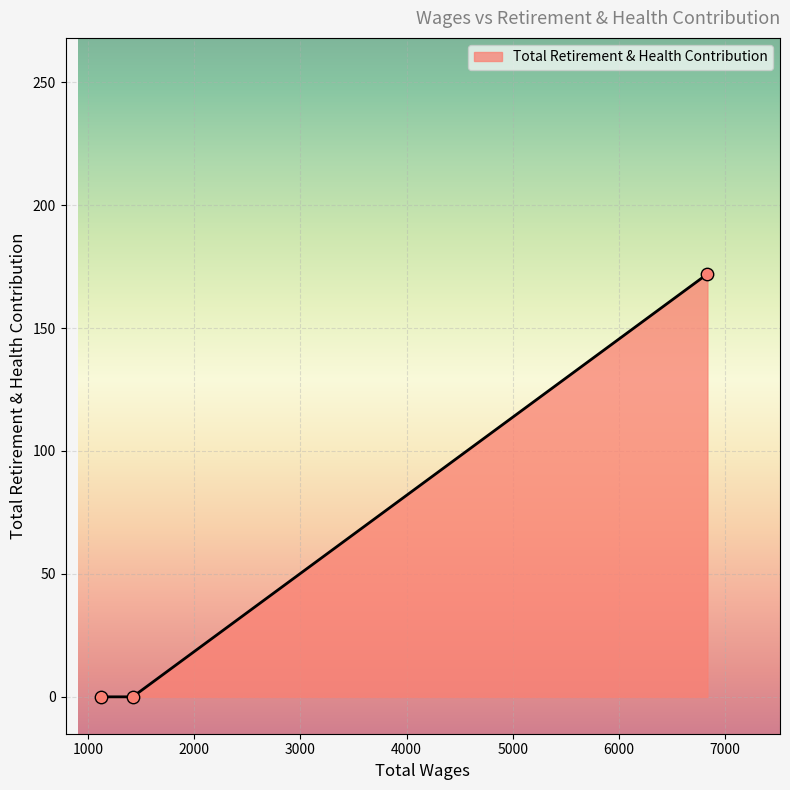

What is the difference between the maximum and minimum values?

172